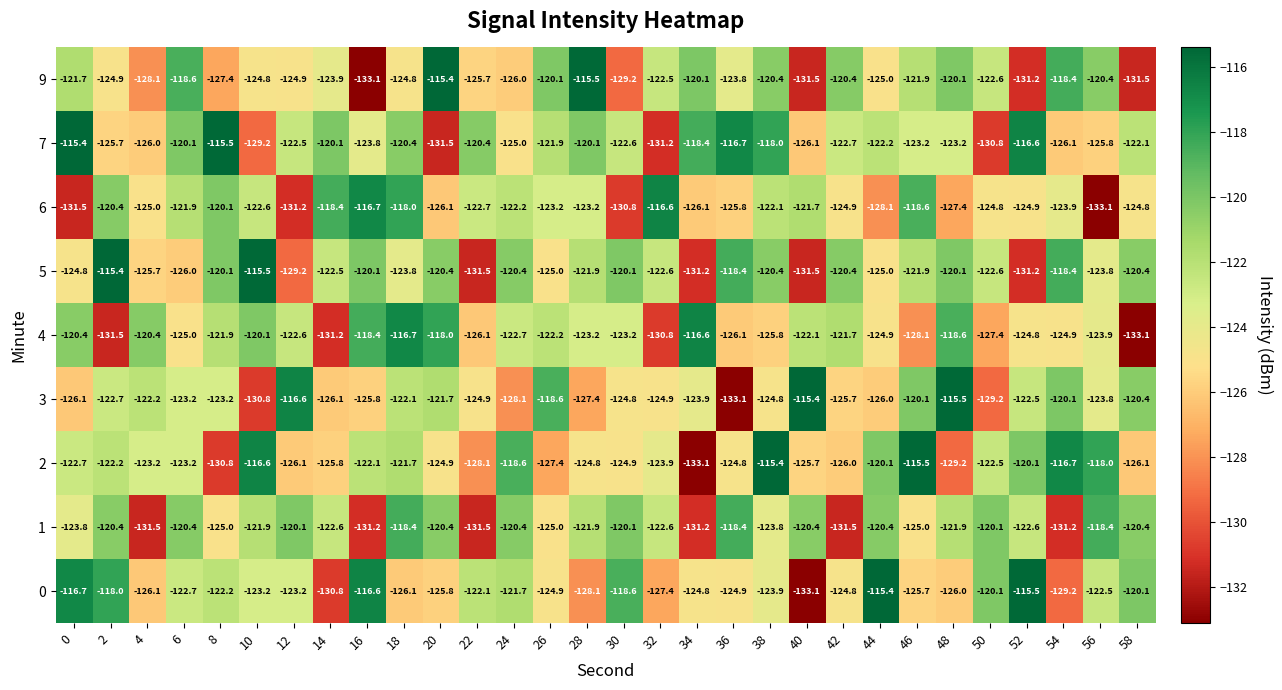

What is the approximate value of 9 at 20?

-115.4